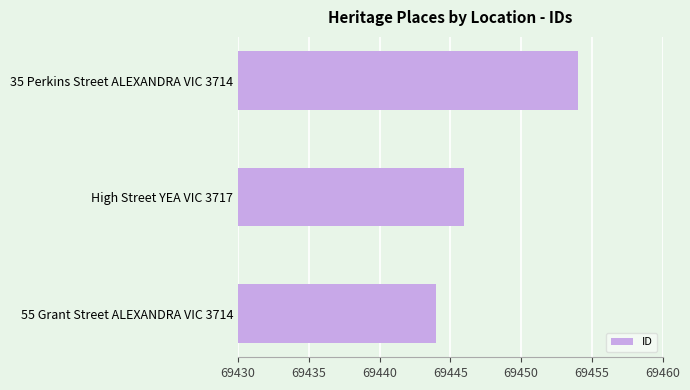

Approximately how many times larger is the value at High Street YEA VIC 3717 compared to 35 Perkins Street ALEXANDRA VIC 3714?

1.0